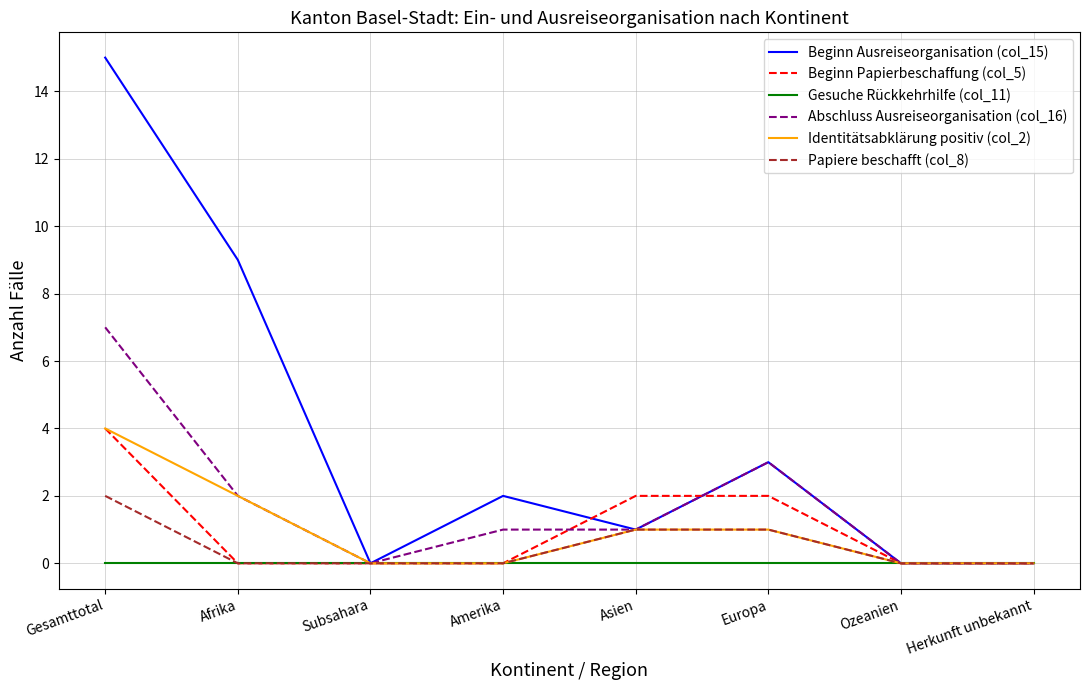

What is the spread (max minus min) of values at Afrika?

9